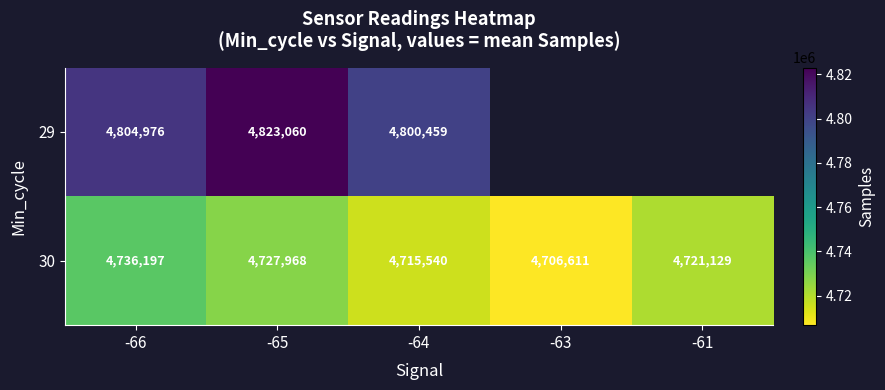

What is the difference between the maximum and minimum values in the 29 series?

22601.5